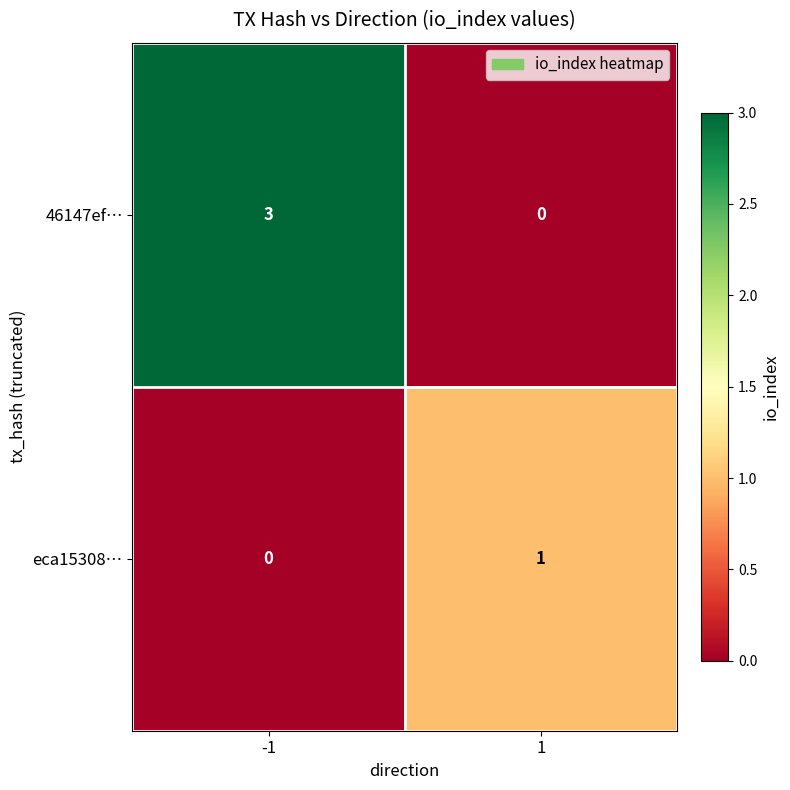

Which series has the widest spread of values?

46147ef…